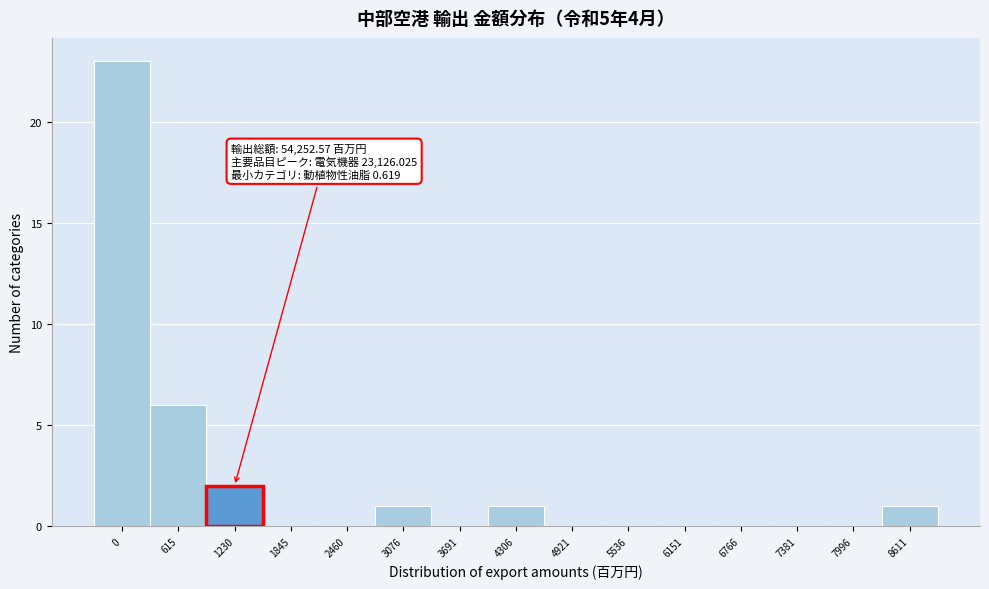

Reading left to right, transcribe all the data shown in this chart.

0=23	615=6	1230=2	1845=0	2460=0	3076=1	3691=0	4306=1	4921=0	5536=0	6151=0	6766=0	7381=0	7996=0	8611=1